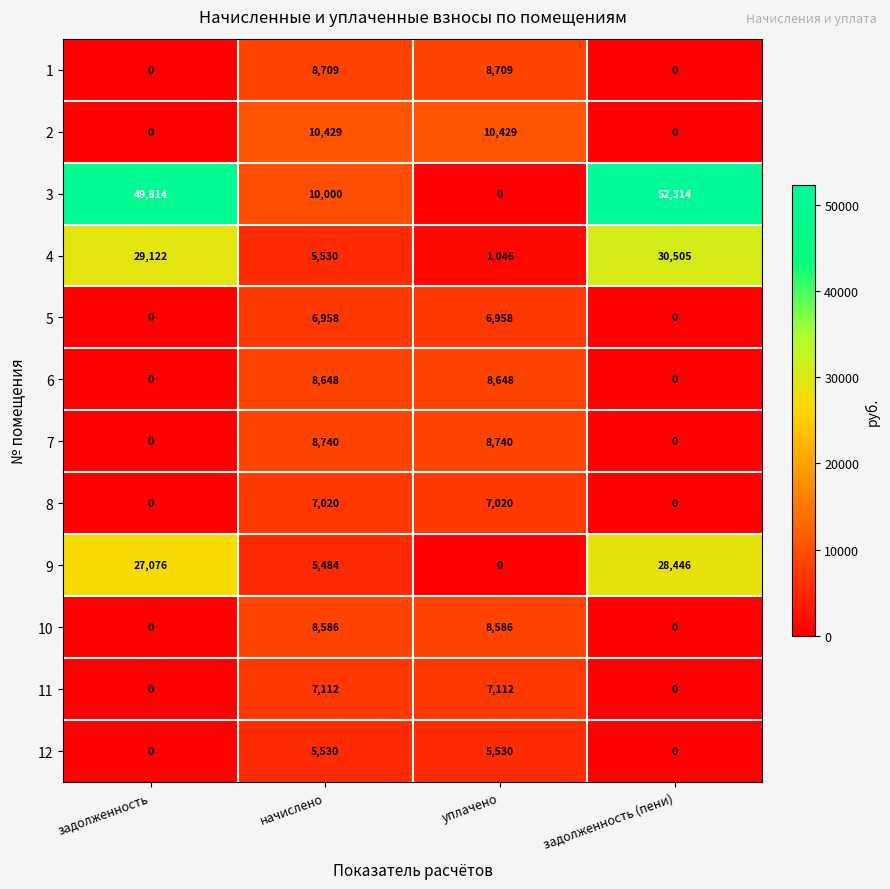

At which category is the sum across all series the highest?

задолженность (пени)